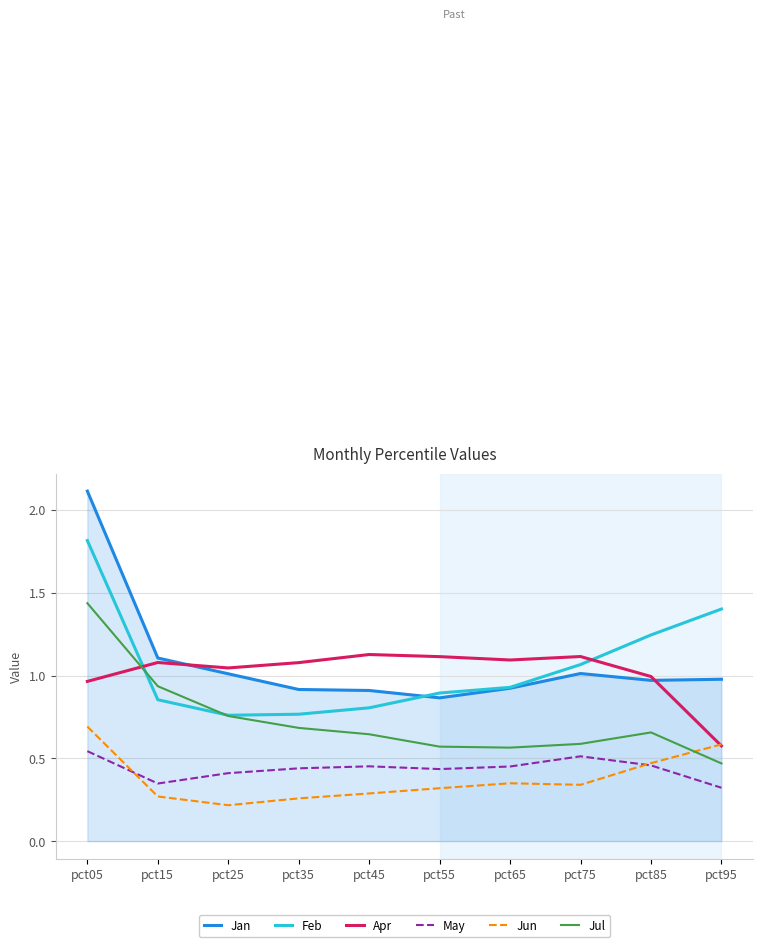

True or false: Jan and Feb intersect in this chart.

True